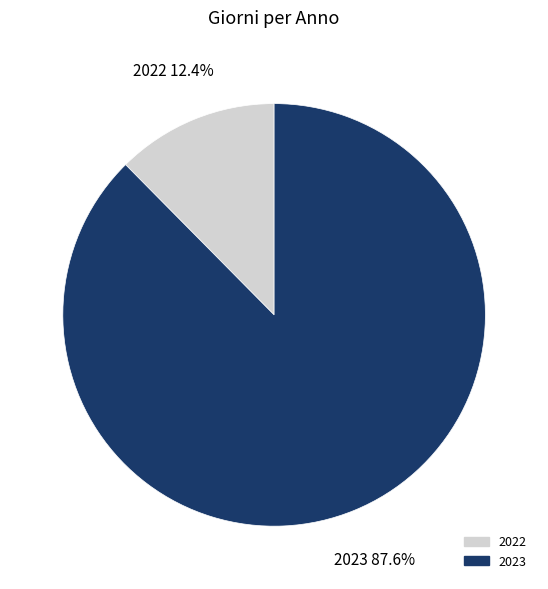

Is there a majority slice in this chart?

Yes